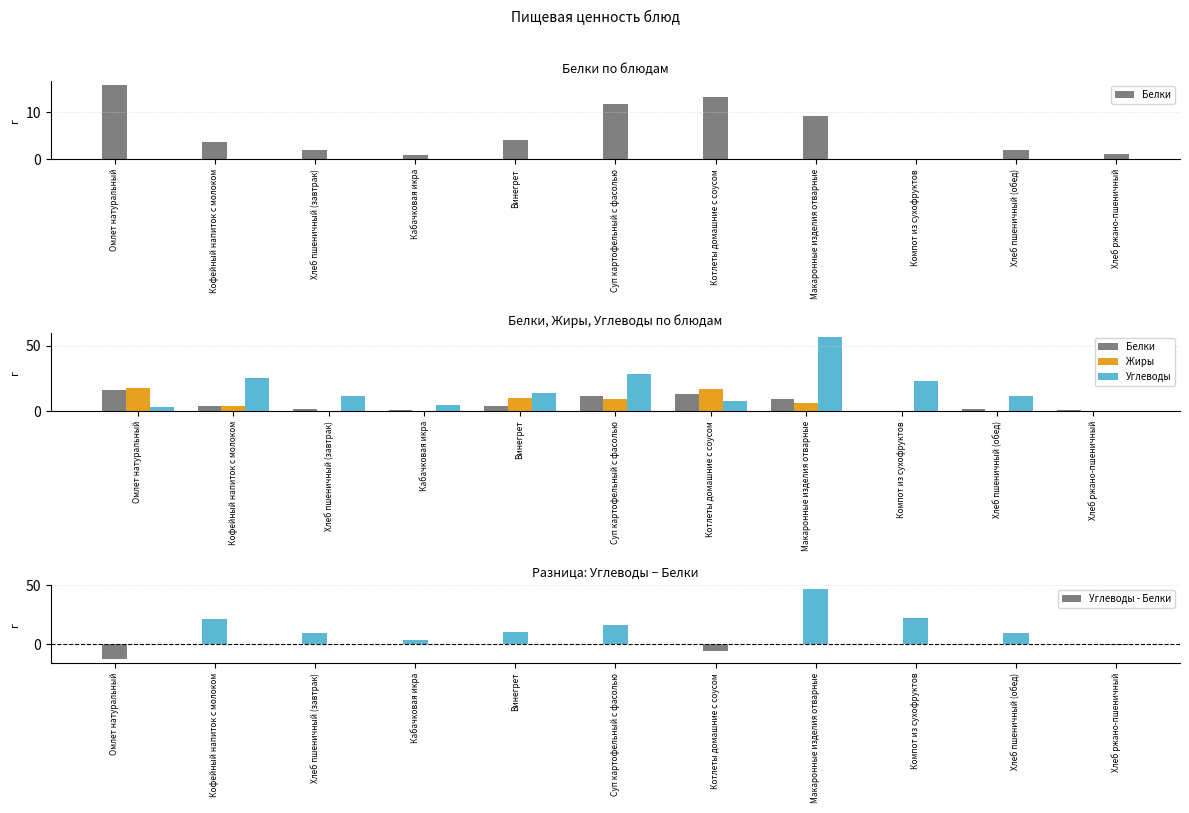

True or false: Жиры has a value of 31.3 at Омлет натуральный.

False